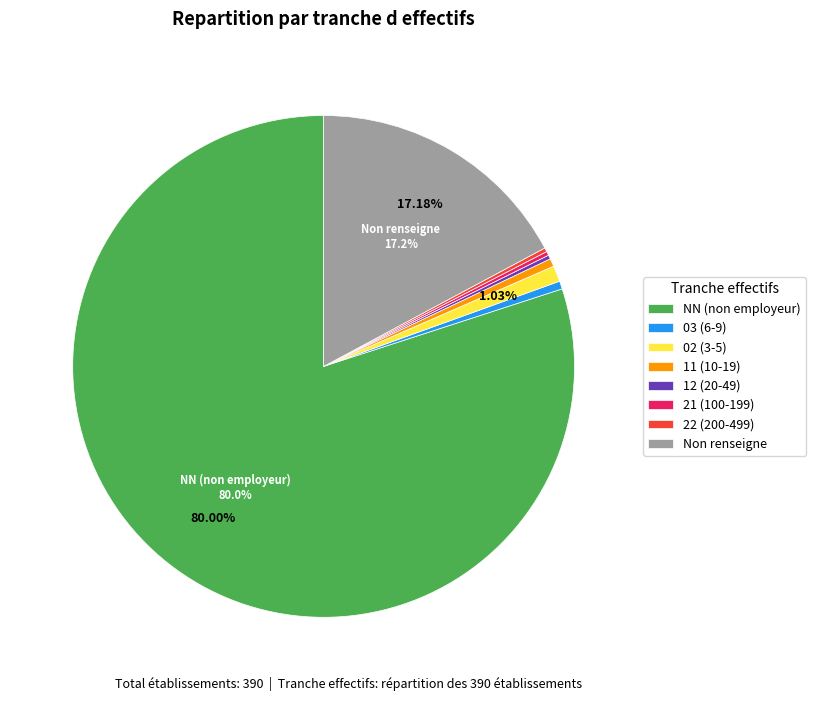

Which category accounts for the majority?

NN (non employeur)